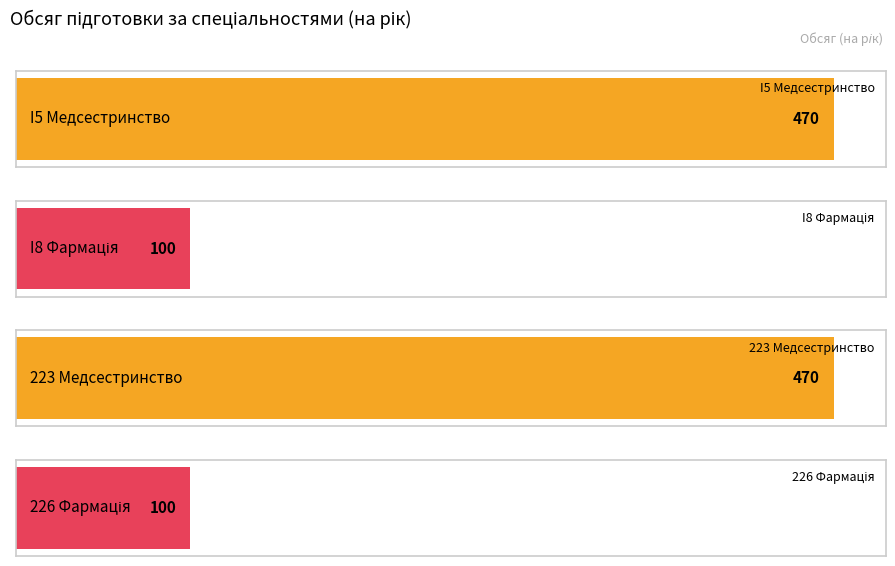

What is the label of the 1st bar from the left?

I5 Медсестринство